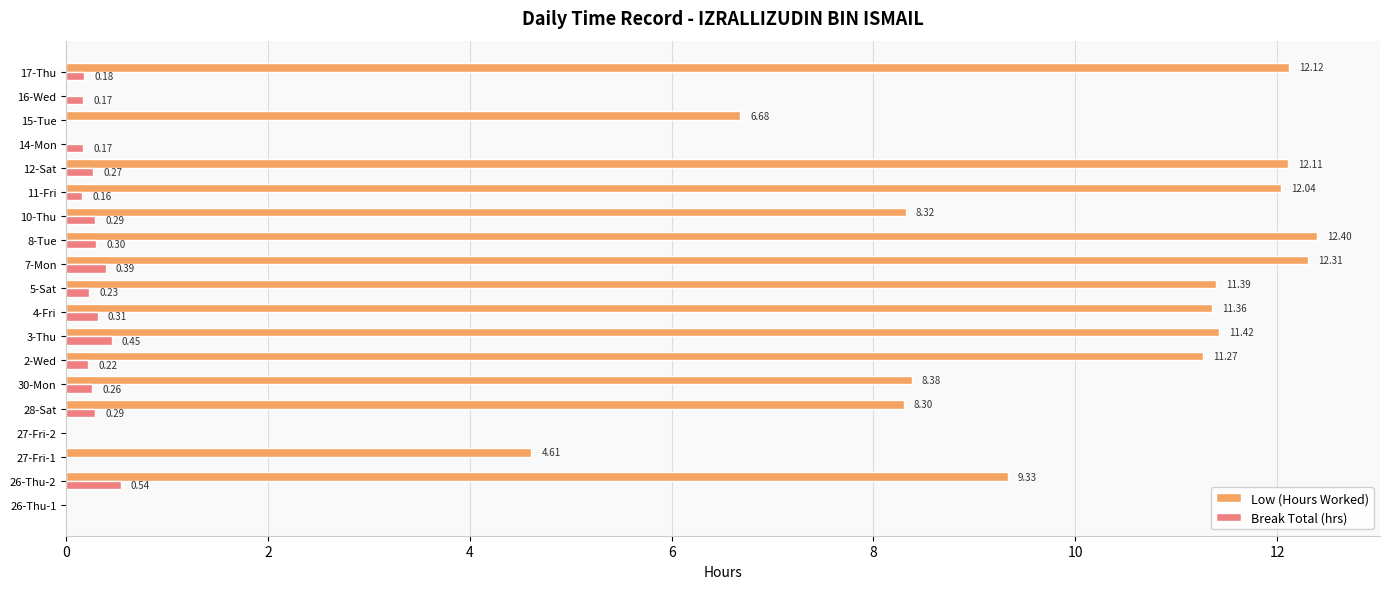

Where is Low (Hours Worked) nearest to the value 6?

15-Tue